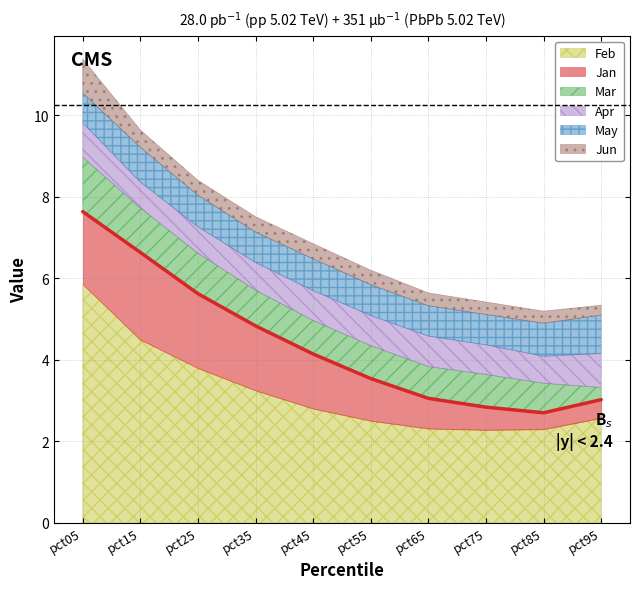

What is the difference between the highest and lowest values at pct65?

2.0